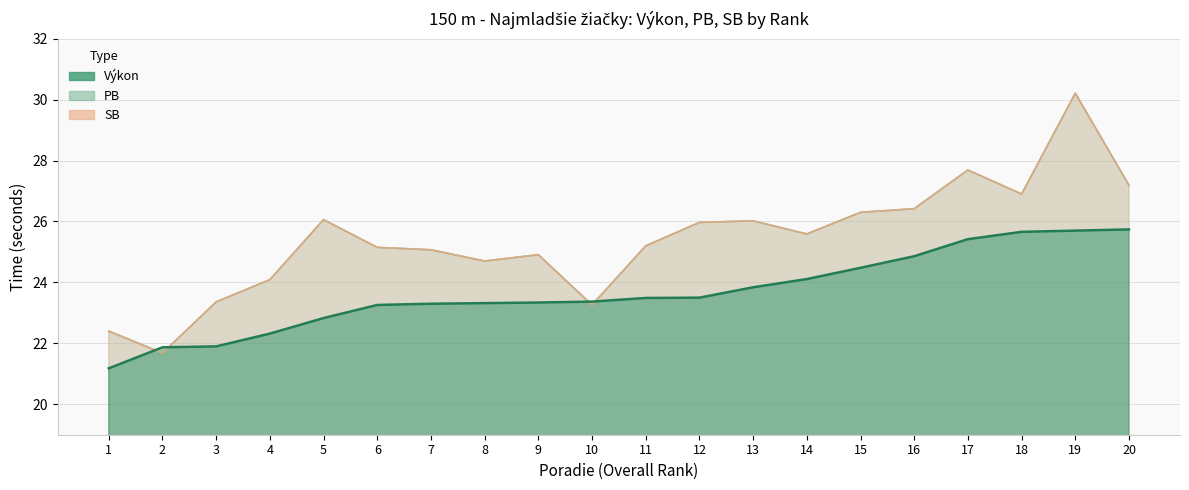

Between which two adjacent categories do Výkon and SB first intersect?

1 and 2